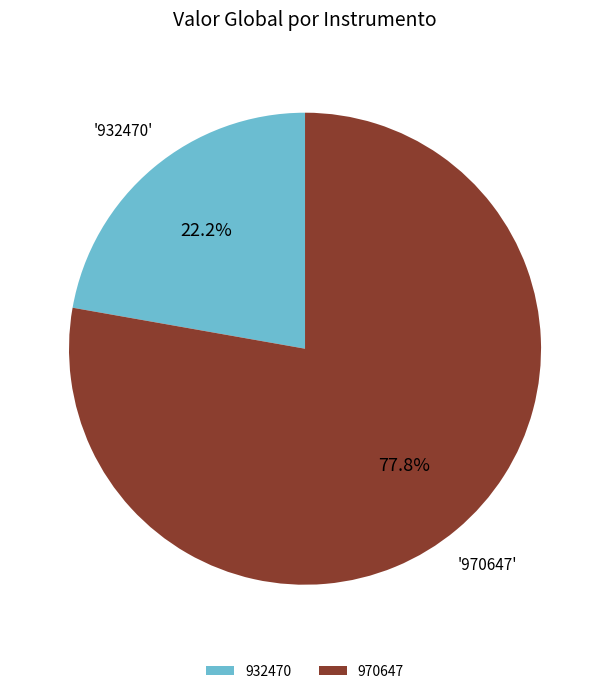

Between 932470 and 970647, which is larger?

970647